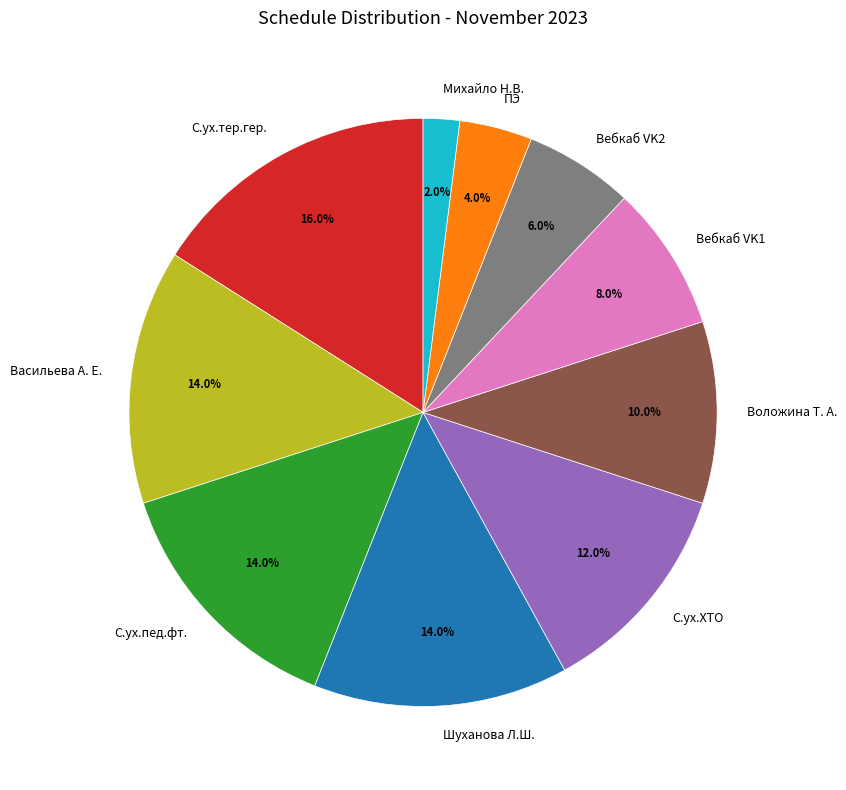

What portion of the pie excludes Михайло Н.В.?

98.0%